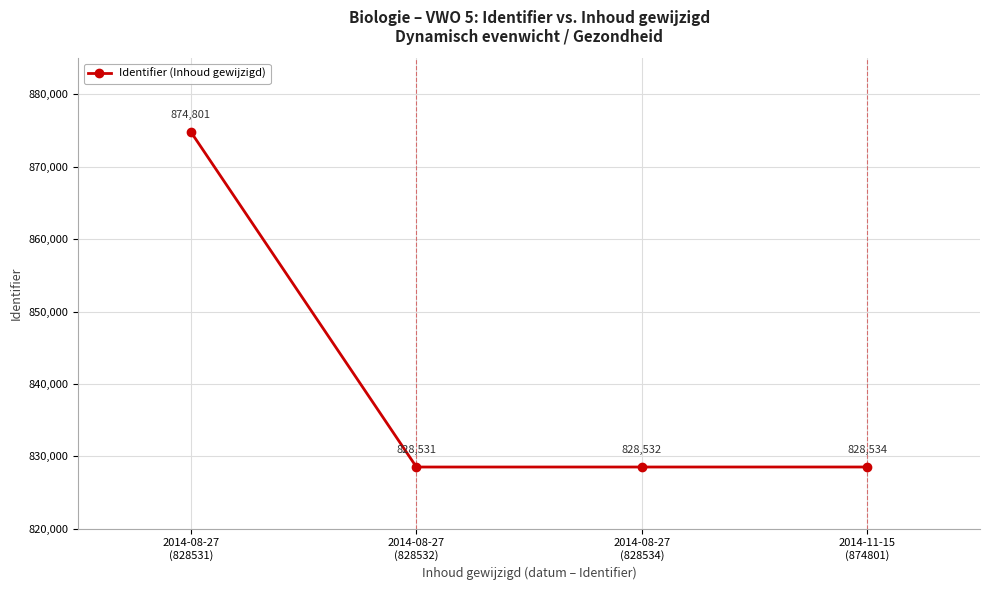

Does the chart display data point markers on the line(s)?

Yes